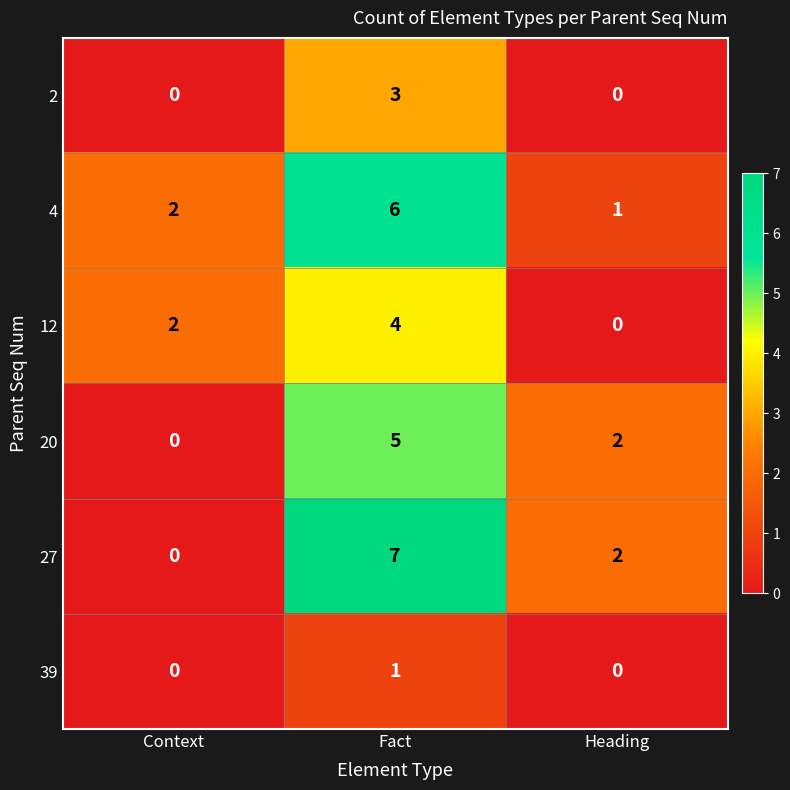

Which series has the largest range (max minus min)?

27